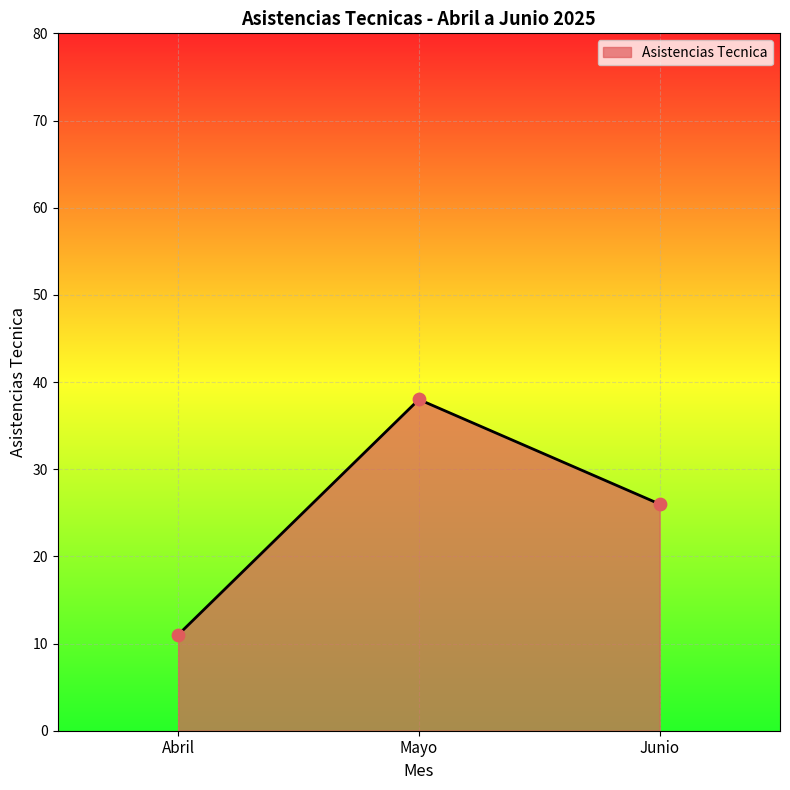

Approximately how many times larger is the value at Mayo compared to Abril?

3.5